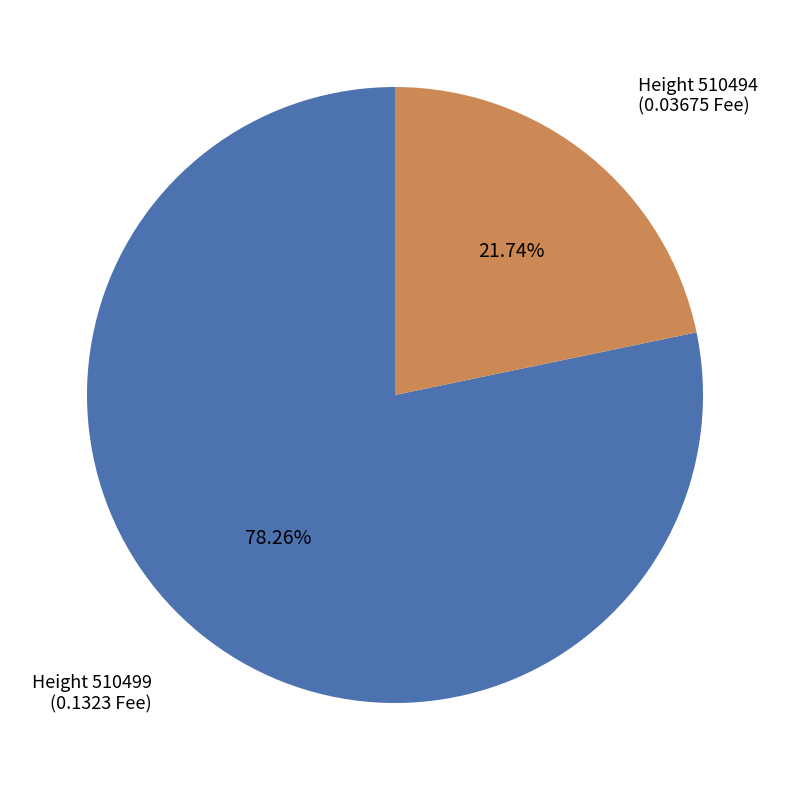

How many slices are in this pie chart?

2